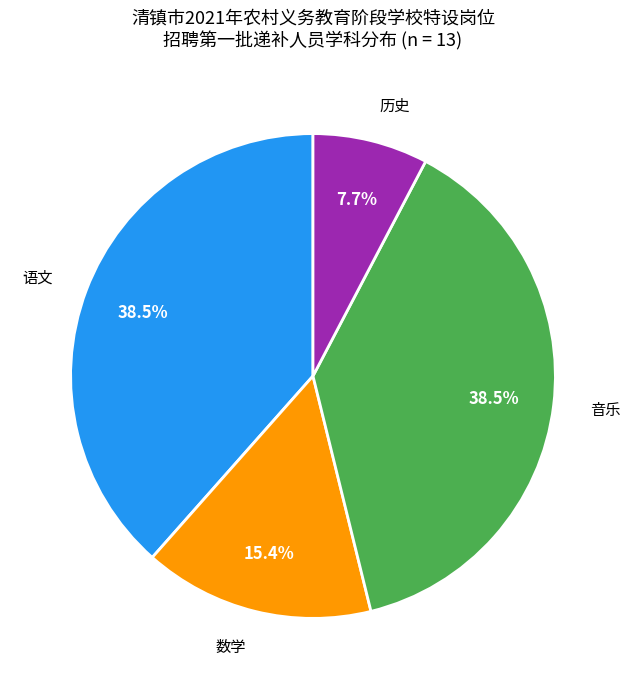

Does any single category account for the majority?

No